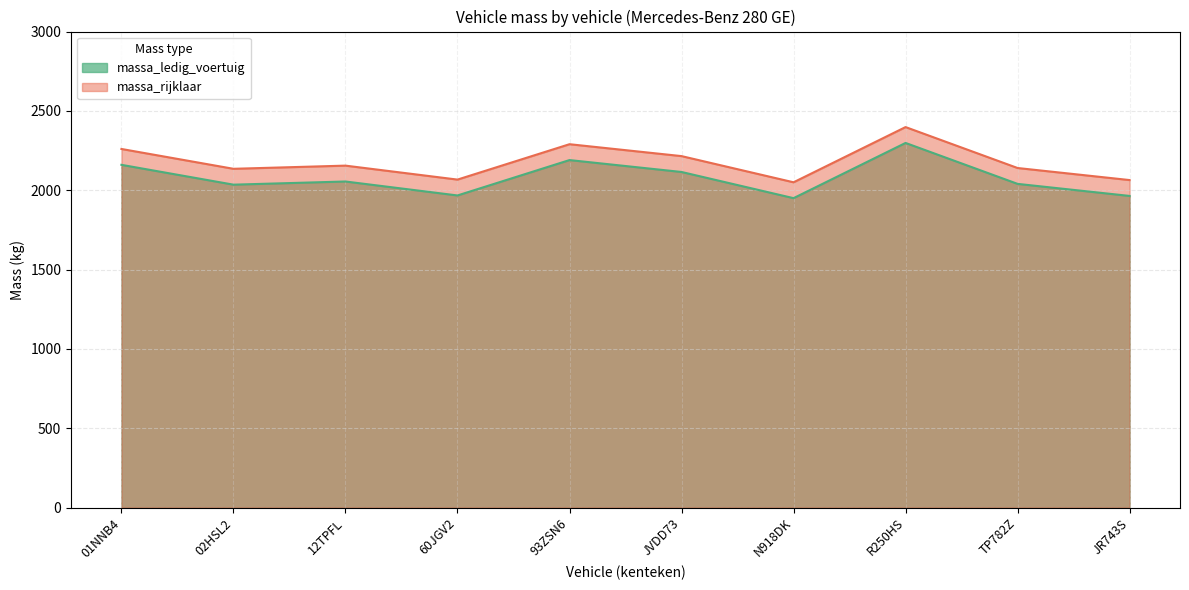

The value of massa_ledig_voertuig at 60JGV2 is 2975. True or false?

False